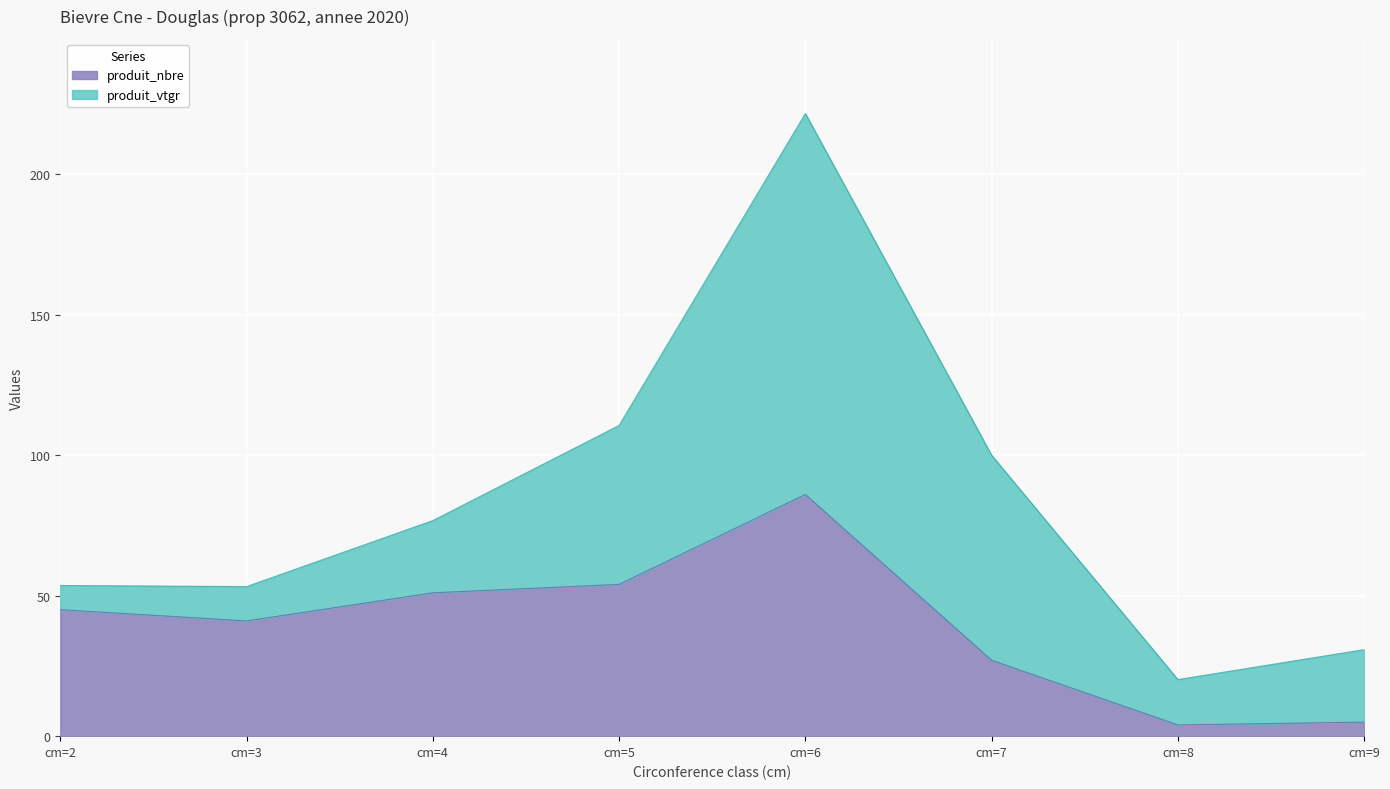

Which has a higher value, cm=3 or cm=6?

cm=6